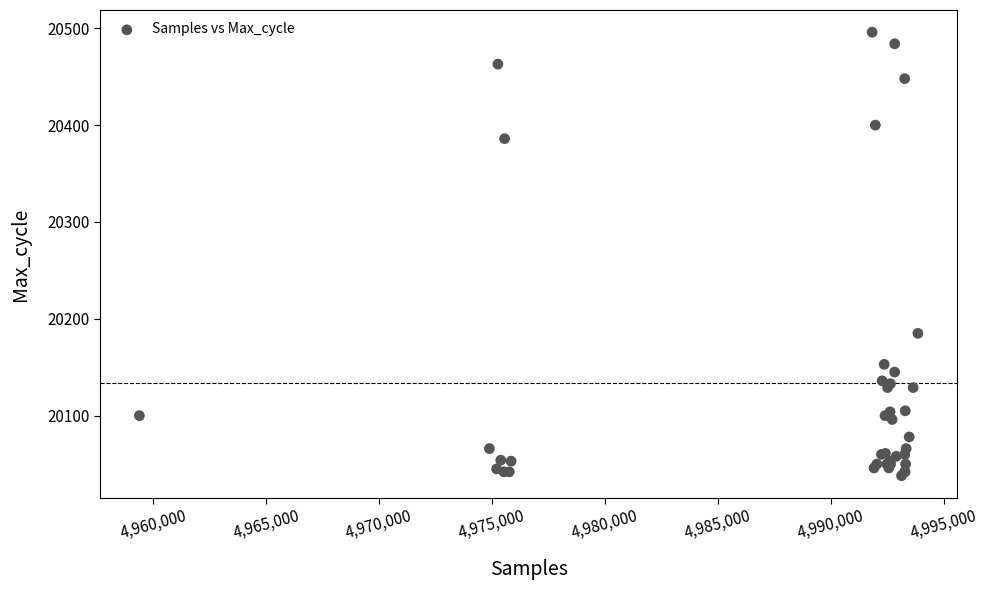

What Y value in the scatter plot is closest to 20267?

20185